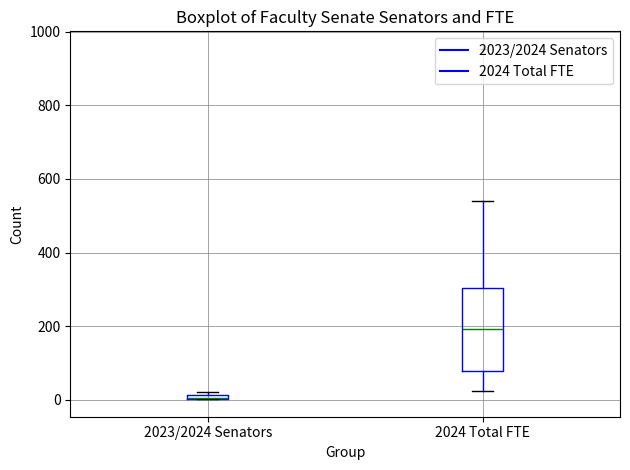

Where is the lower edge of the box for 2023/2024 Senators on the y-axis? The values are not printed on the chart, so give them approximately, as read against the axis.

0